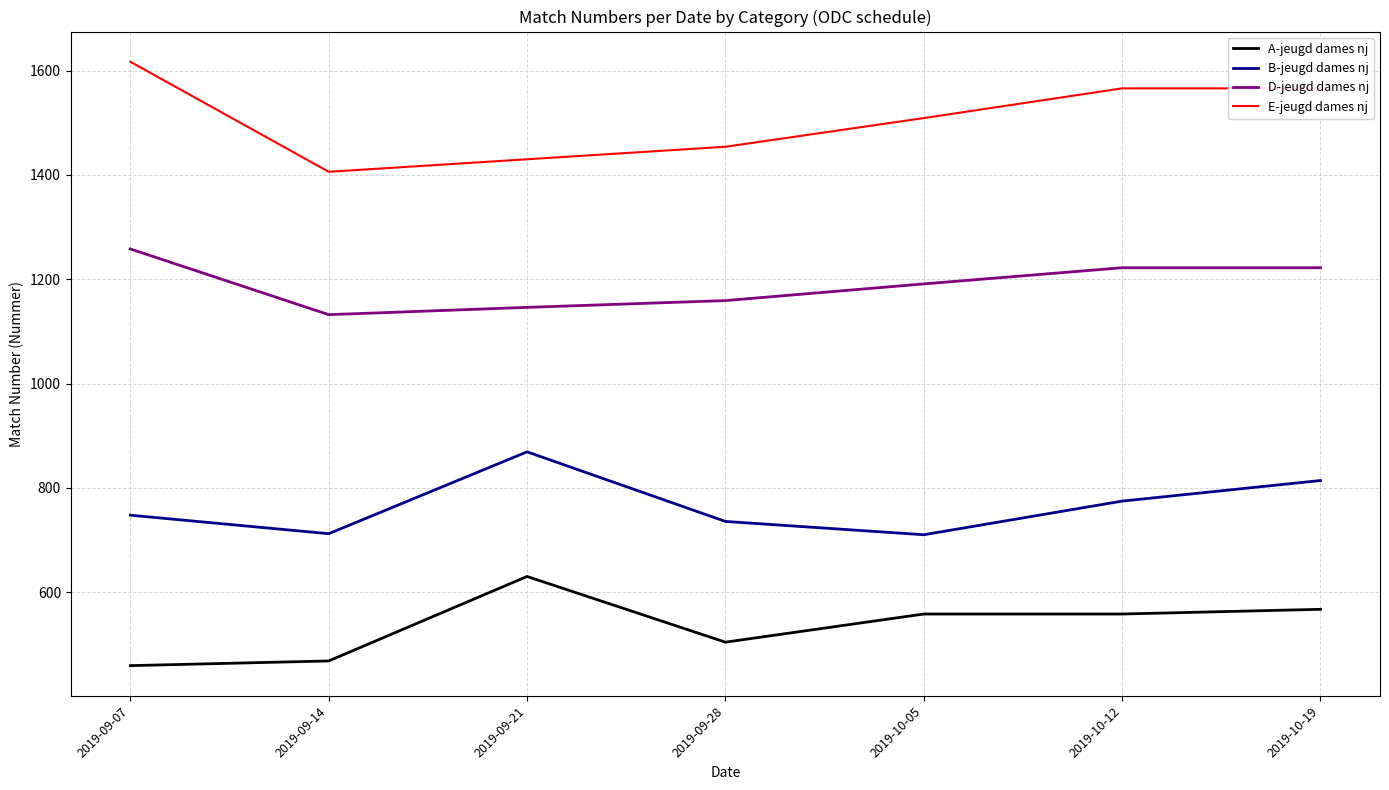

List the series in order of their overall mean, highest first.

E-jeugd dames nj, D-jeugd dames nj, B-jeugd dames nj, A-jeugd dames nj